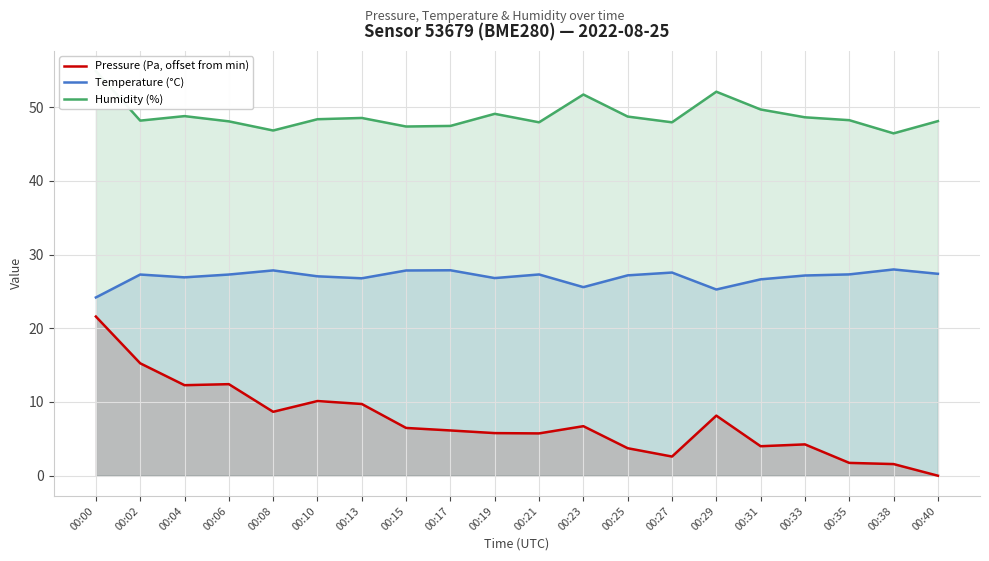

True or false: Humidity (%) and Temperature (°C) intersect in this chart.

False